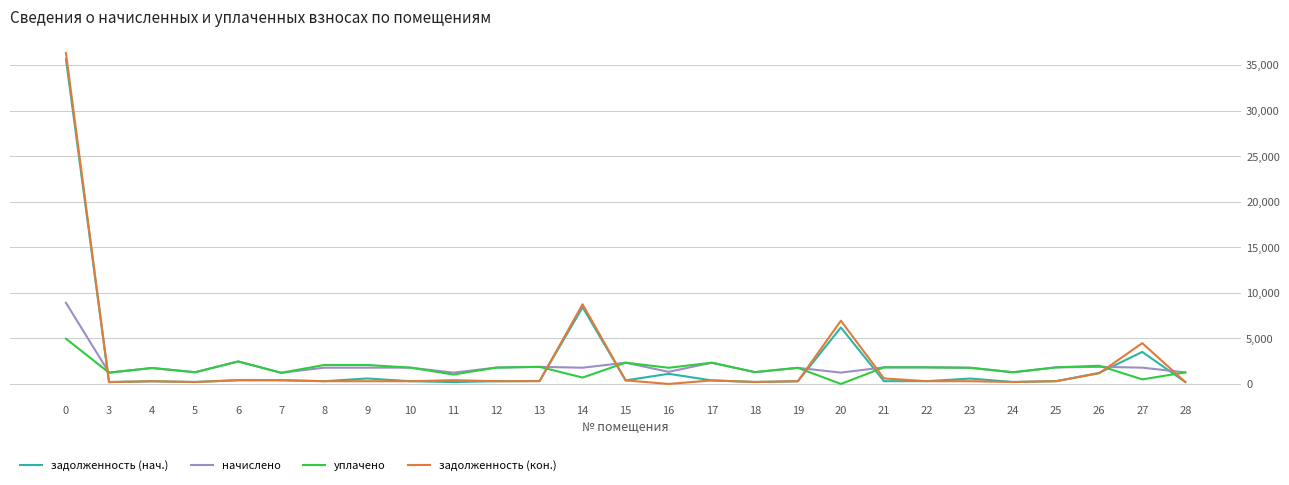

The value of уплачено at 6 is 2466.7. True or false?

True